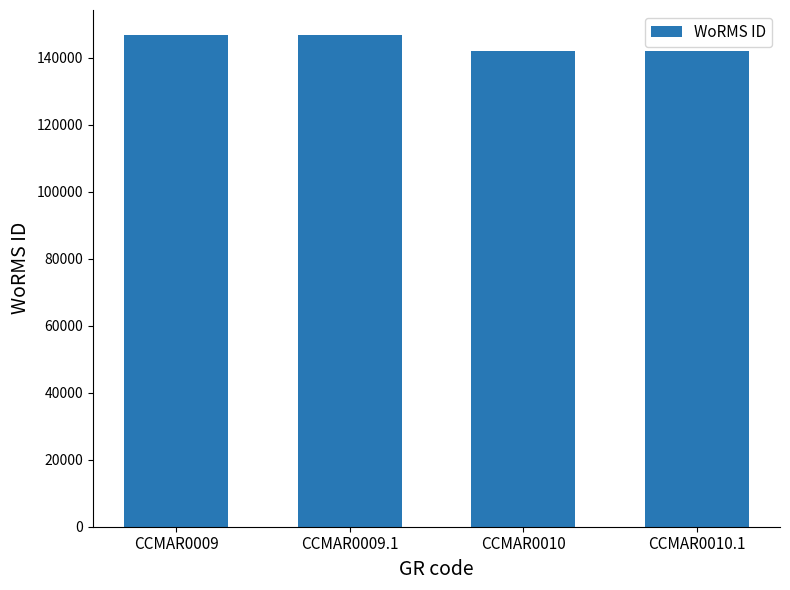

How many values are below 146900?

2